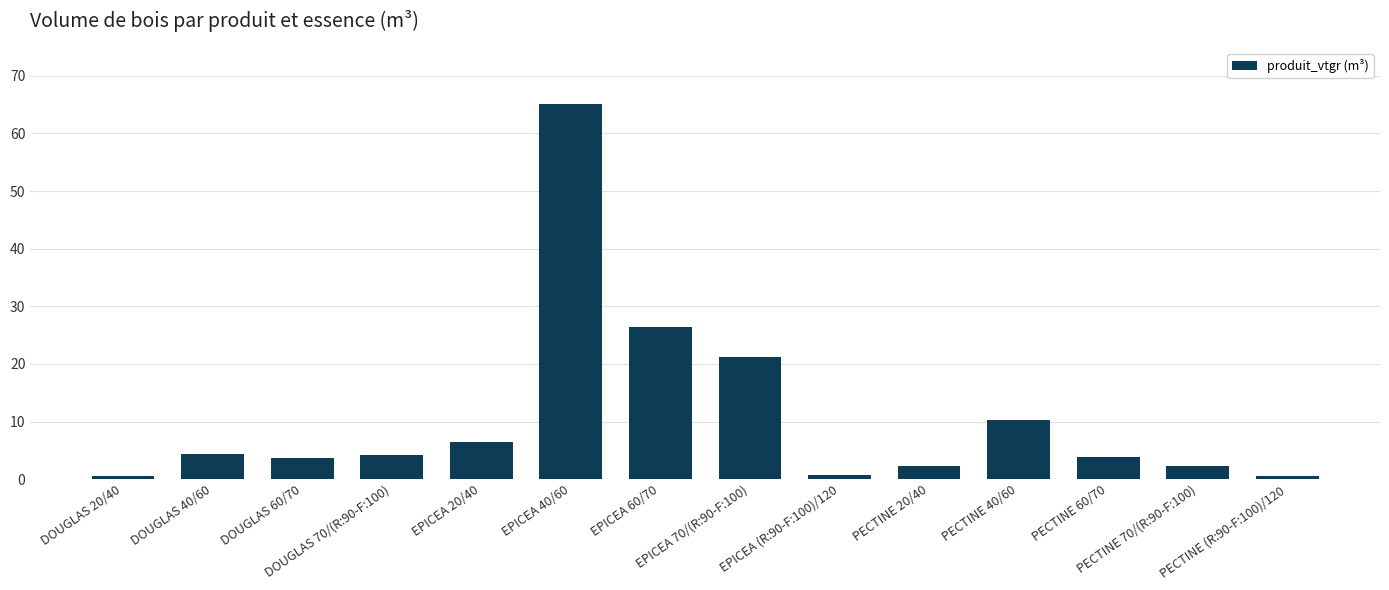

Are the bars grouped side by side (vs. stacked)?

No